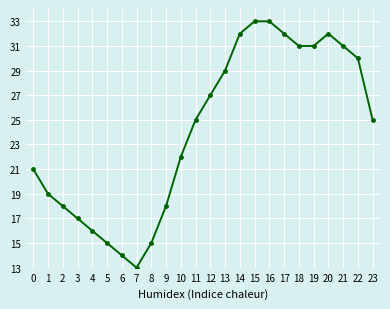

Reading left to right, list all the values displayed in this chart.

21	19	18	17	16	15	14	13	15	18	22	25	27	29	32	33	33	32	31	31	32	31	30	25